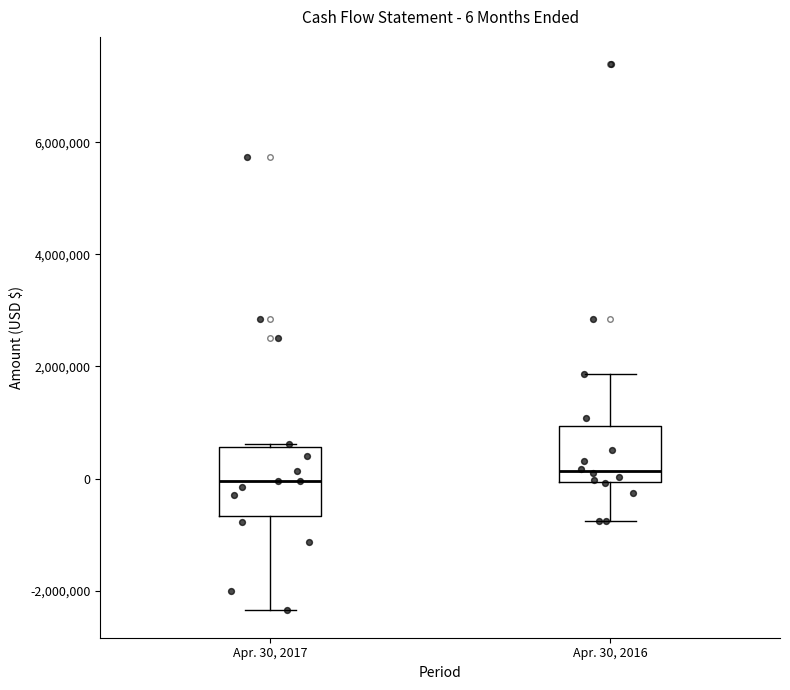

Comparing the boxes themselves (not the whiskers), which one is the tallest?

Apr. 30, 2017